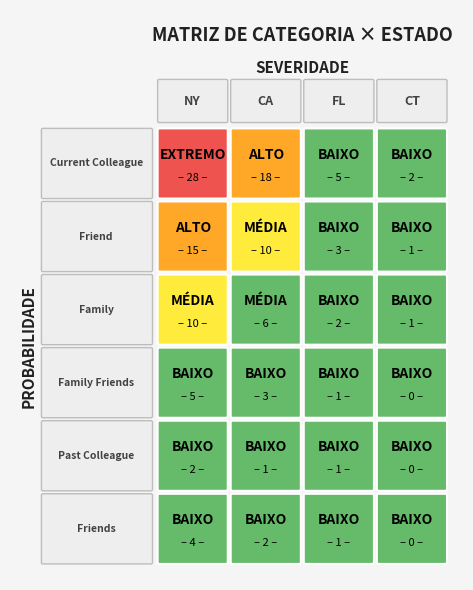

Rank the series at 0 from lowest to highest value.

Past Colleague, Friends, Family Friends, Family, Friend, Current Colleague